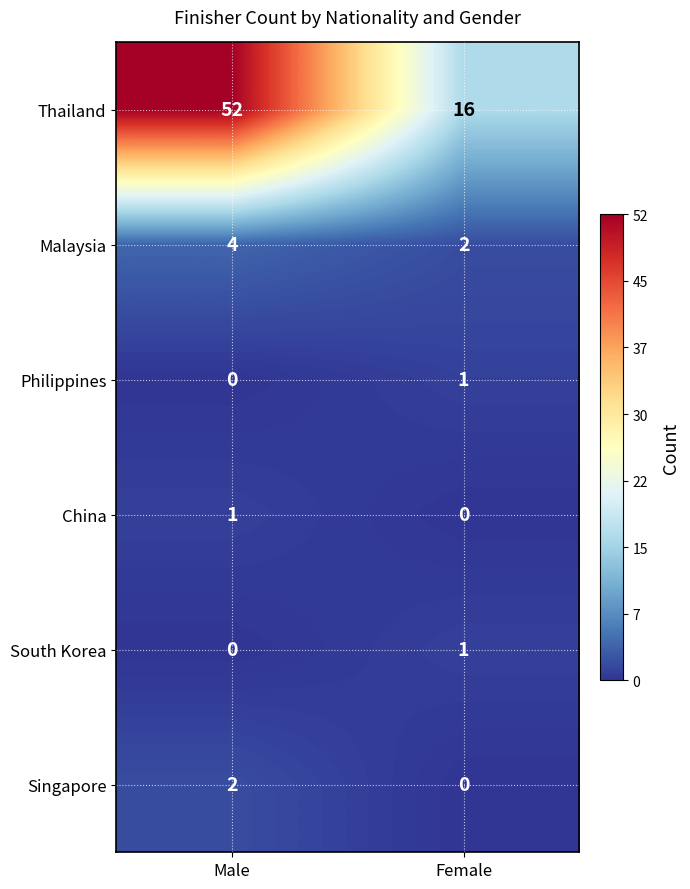

Reading right to left, extract all data points from this chart.

Thailand: Female=16	Male=52
Malaysia: Female=2	Male=4
Philippines: Female=1	Male=0
China: Female=0	Male=1
South Korea: Female=1	Male=0
Singapore: Female=0	Male=2